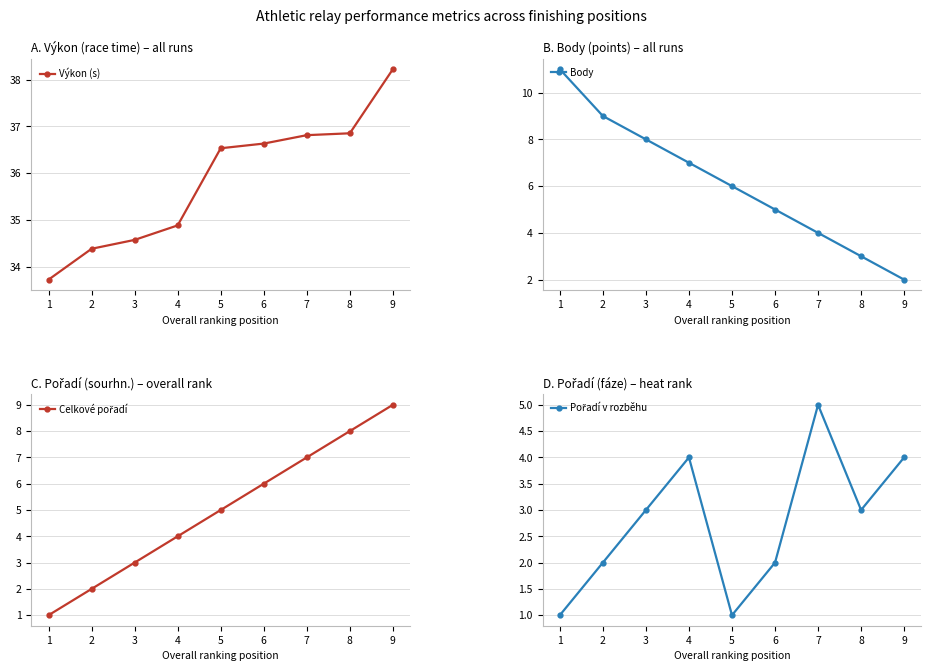

Which series has the largest total across all categories?

Výkon (s)